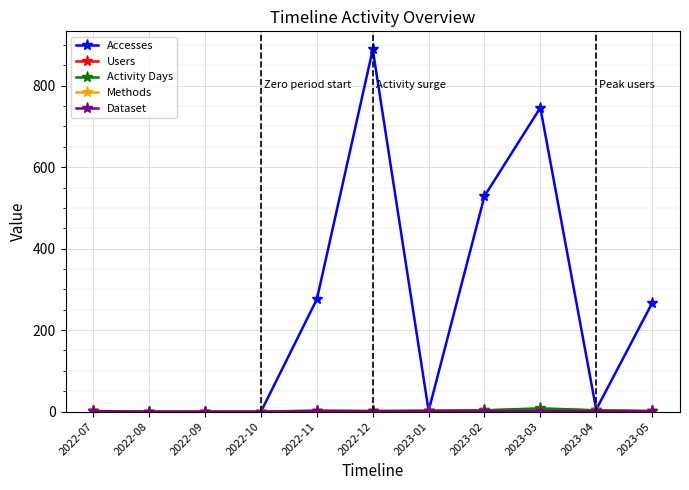

Reading left to right, extract all data points from this chart.

Accesses: 2022-07=1	2022-08=0	2022-09=0	2022-10=0	2022-11=276	2022-12=889	2023-01=2	2023-02=529	2023-03=746	2023-04=5	2023-05=266
Users: 2022-07=1	2022-08=0	2022-09=0	2022-10=0	2022-11=2	2022-12=1	2023-01=2	2023-02=3	2023-03=6	2023-04=3	2023-05=1
Activity Days: 2022-07=1	2022-08=0	2022-09=0	2022-10=0	2022-11=2	2022-12=1	2023-01=2	2023-02=3	2023-03=8	2023-04=3	2023-05=1
Methods: 2022-07=1	2022-08=0	2022-09=0	2022-10=0	2022-11=1	2022-12=1	2023-01=1	2023-02=1	2023-03=1	2023-04=1	2023-05=1
Dataset: 2022-07=1	2022-08=0	2022-09=0	2022-10=0	2022-11=1	2022-12=1	2023-01=1	2023-02=1	2023-03=1	2023-04=1	2023-05=1